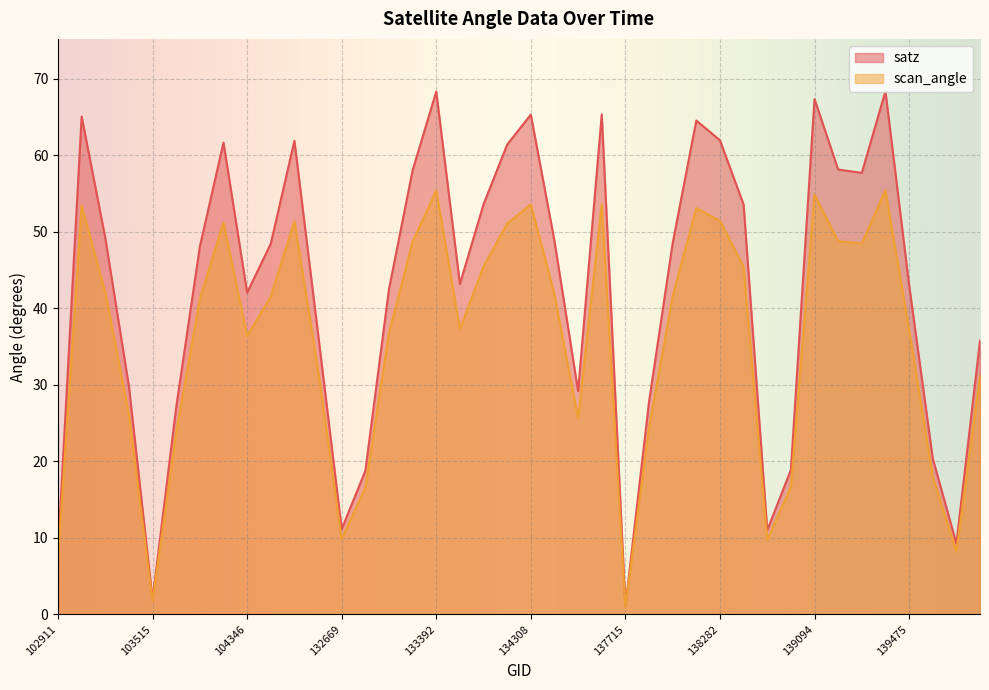

Where is the first local maximum for scan_angle?

103270